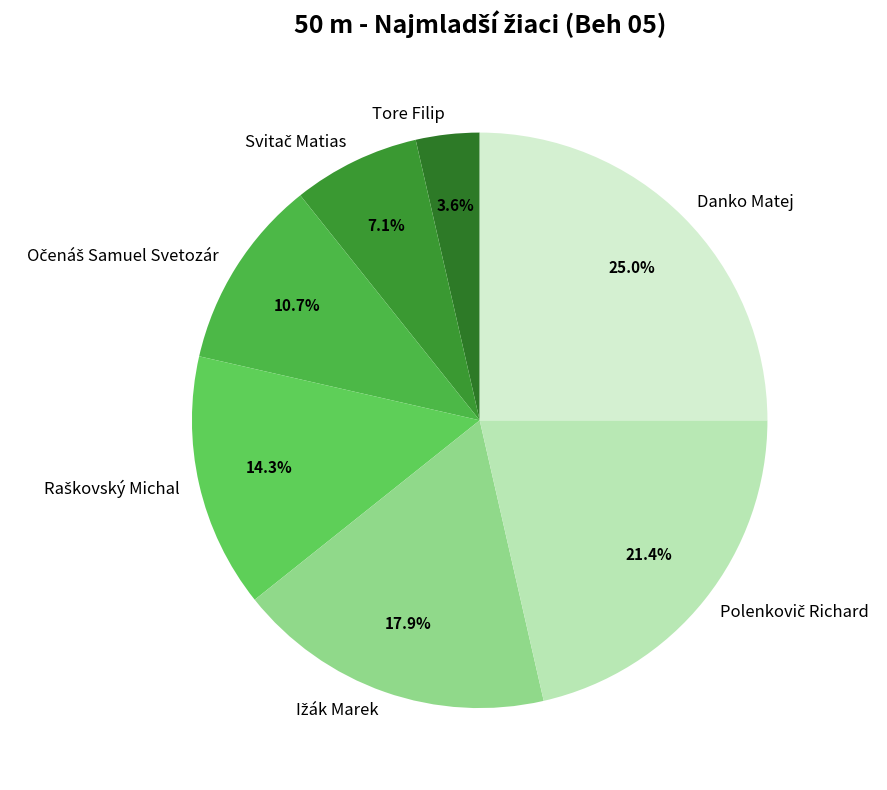

Combined, what portion of the pie is Danko Matej and Tore Filip?

28.6%